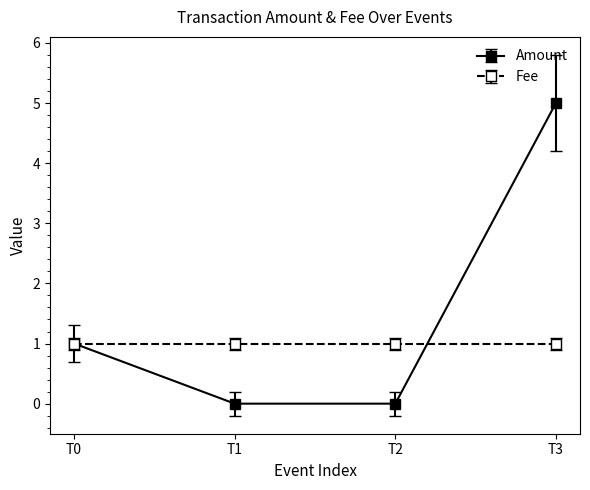

How many series are shown in this chart?

2